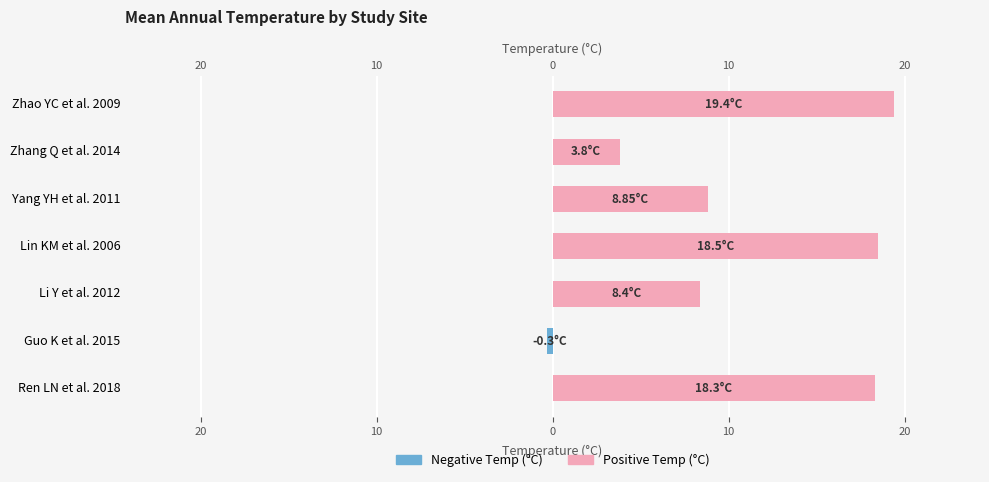

What is the value of the Negative Temp bar at the 2nd from the left?

-0.3